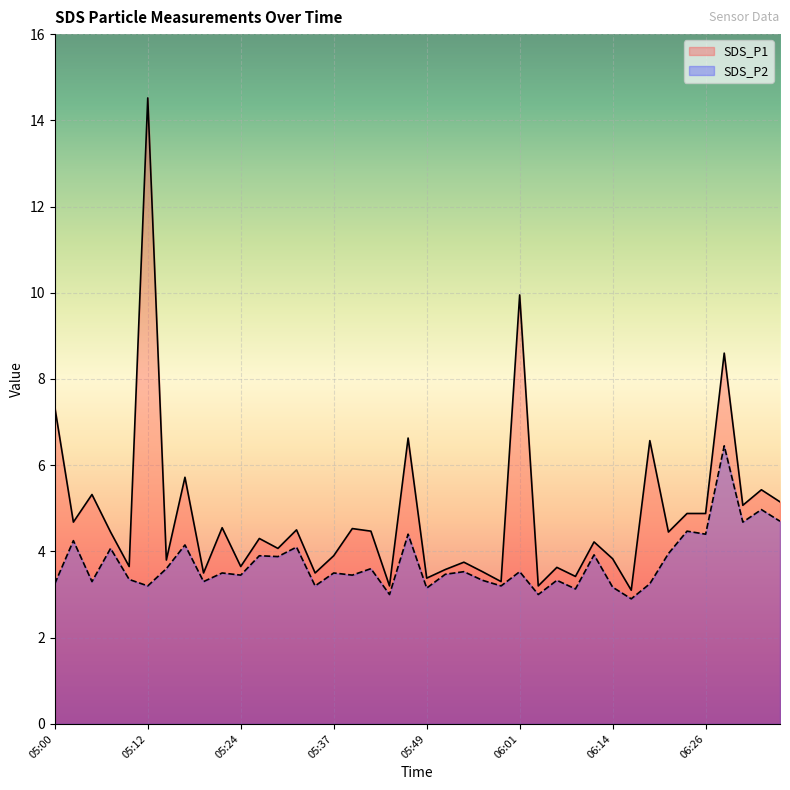

True or false: SDS_P2 has a value of 2.3 at 05:02.

False